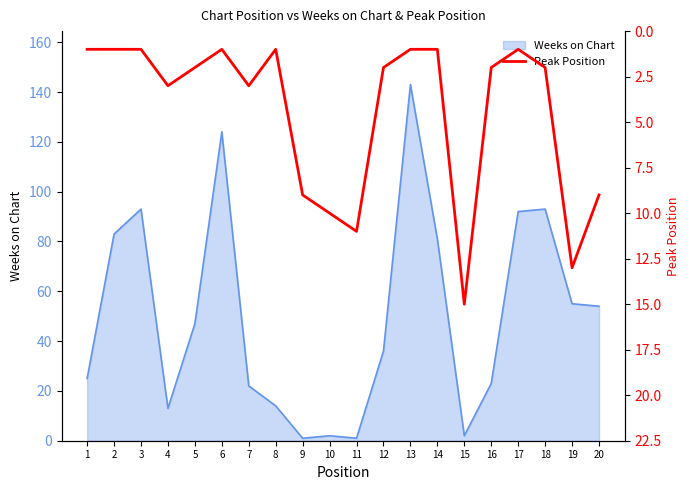

The value of Weeks on Chart at 20 is 32. True or false?

False